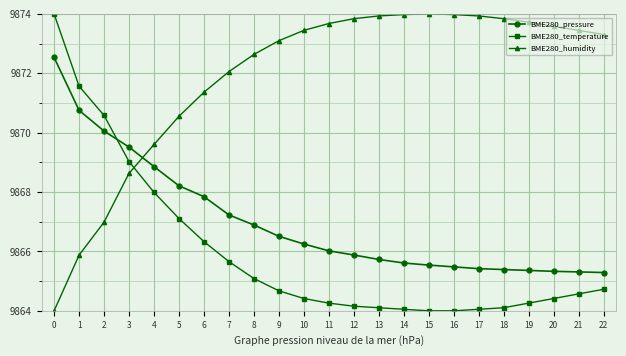

True or false: BME280_temperature has a value of 31075.7 at 12.

False